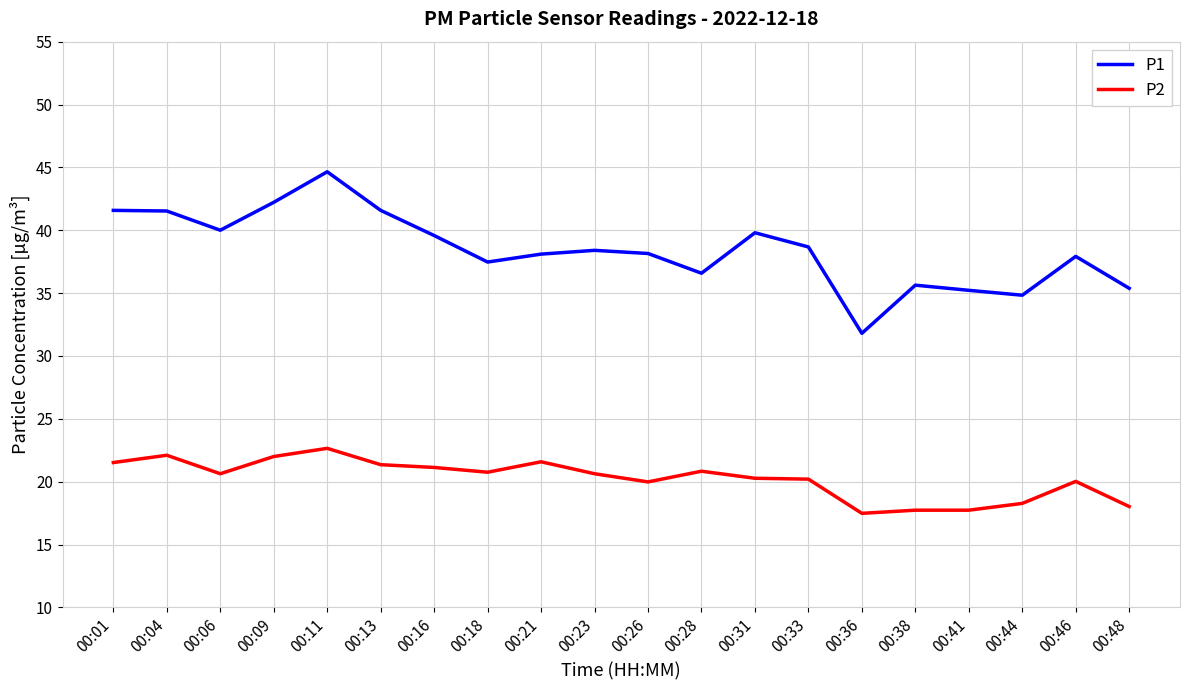

Between 00:01 and 00:18, which series saw the biggest shift?

P1